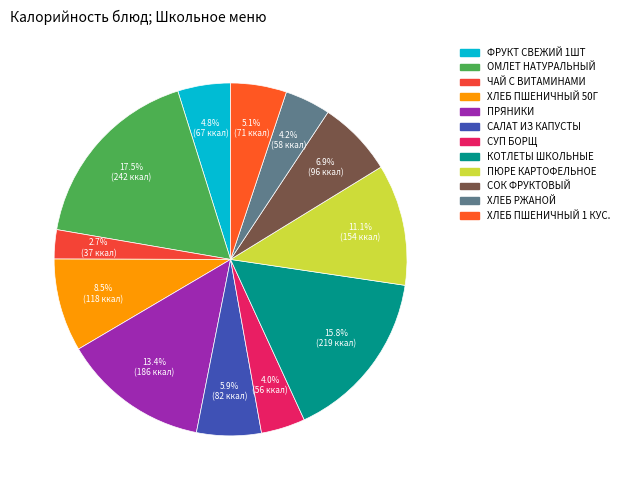

Count the number of slices in the pie.

12